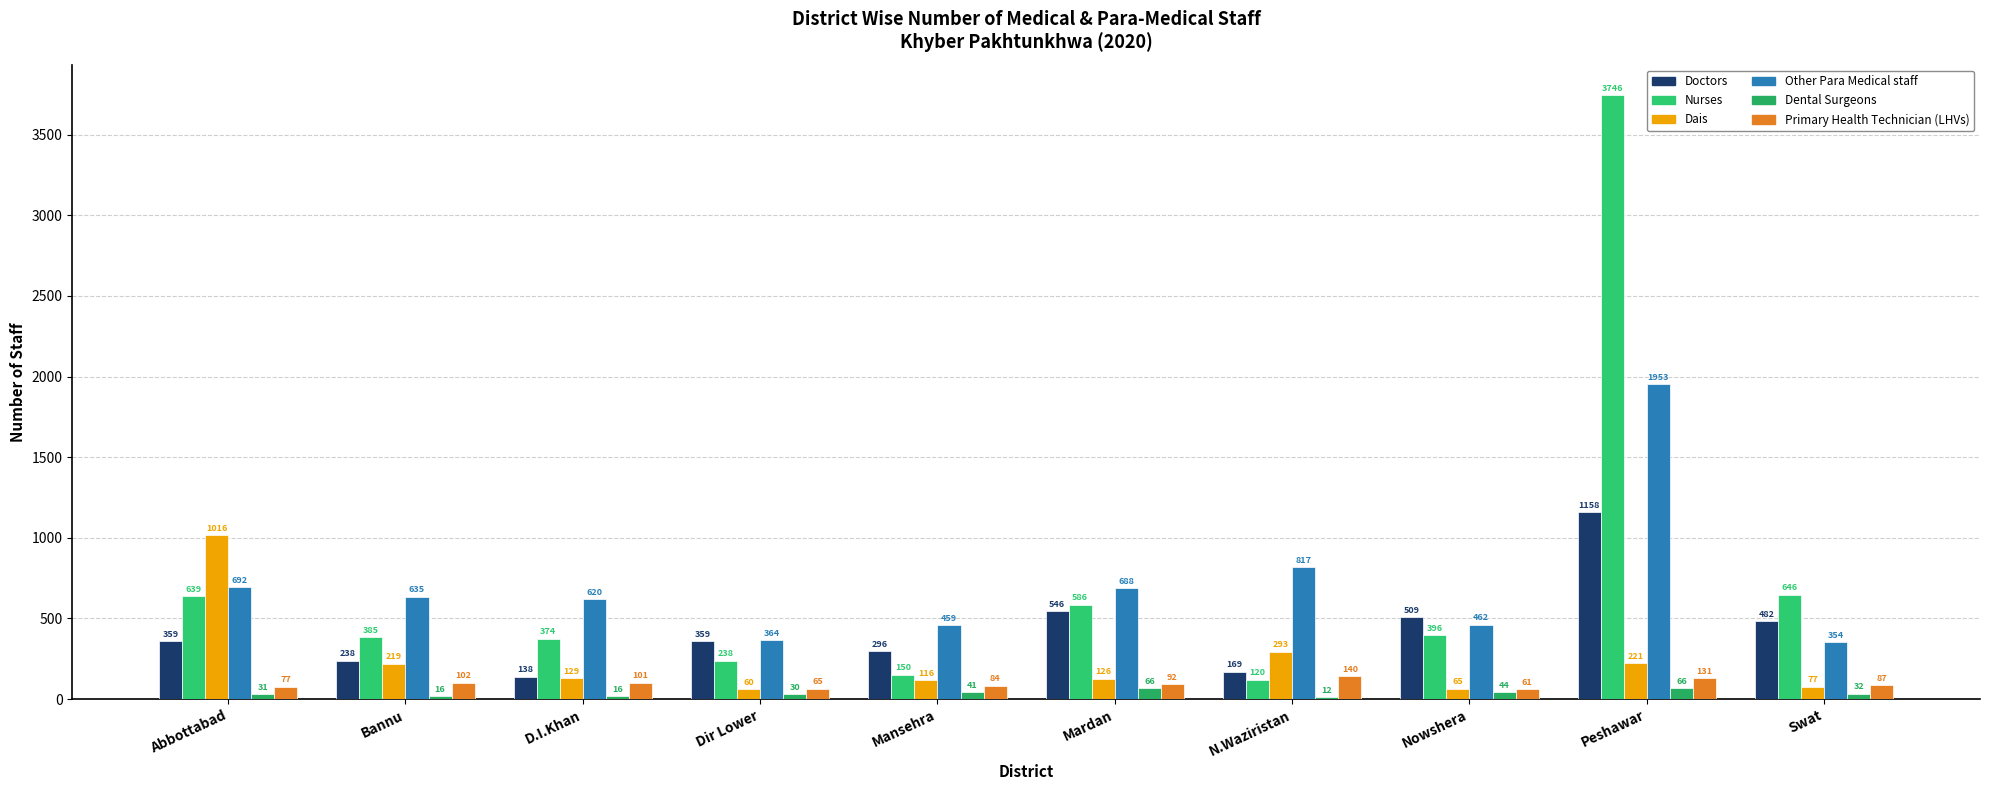

What is the smallest value displayed?

12